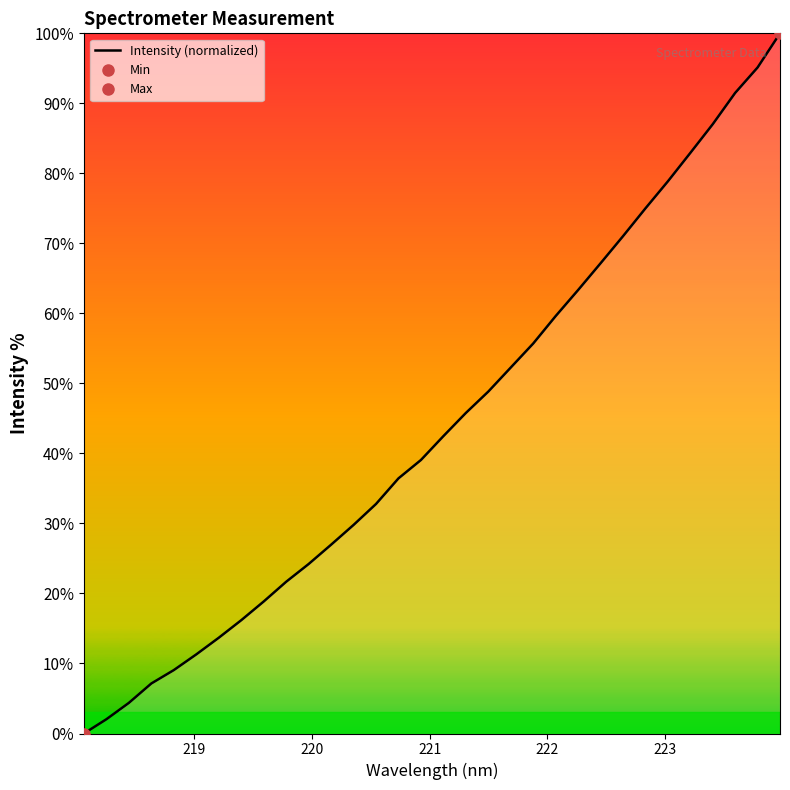

How many data points are above 42?

16